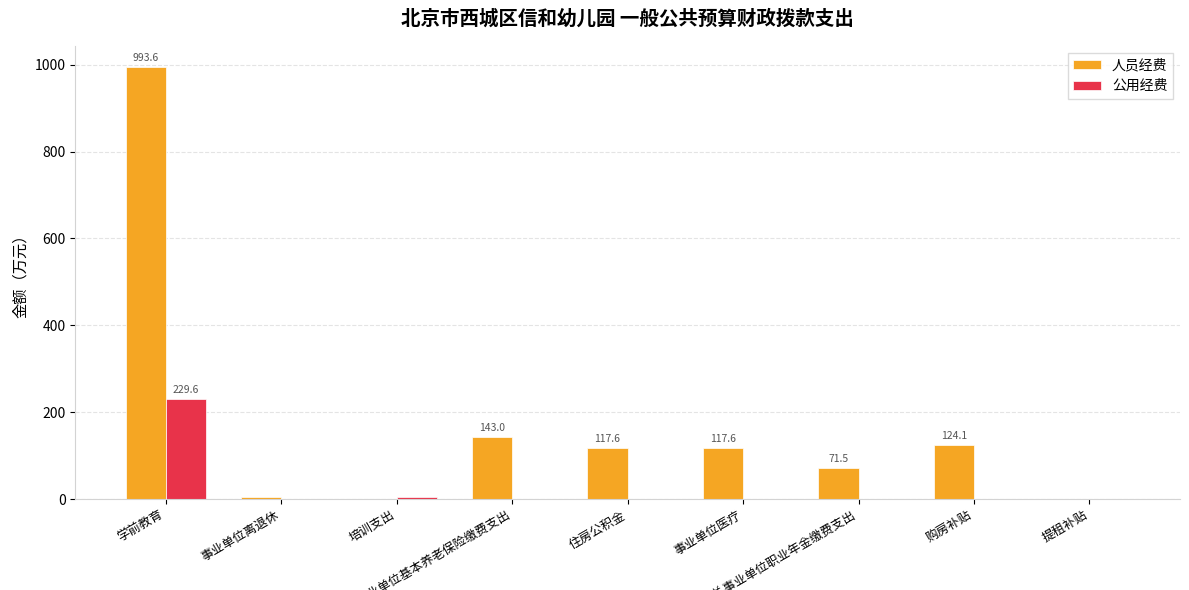

What is the highest value of the 人员经费 series?

993.6